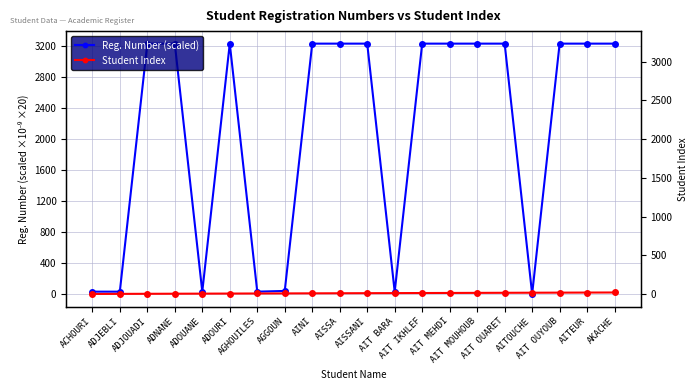

Which series has the largest total across all categories?

Reg. Number (scaled)